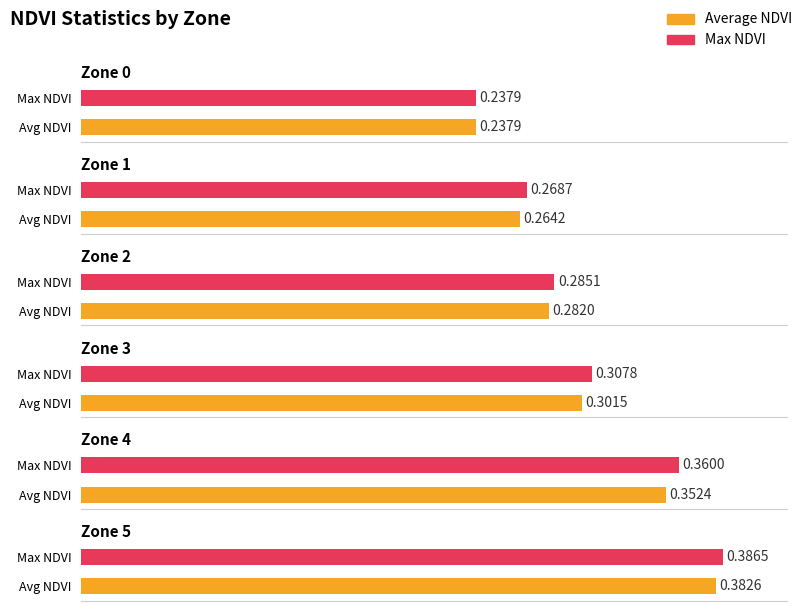

Between 0 and 4, which series saw the biggest shift?

Max NDVI